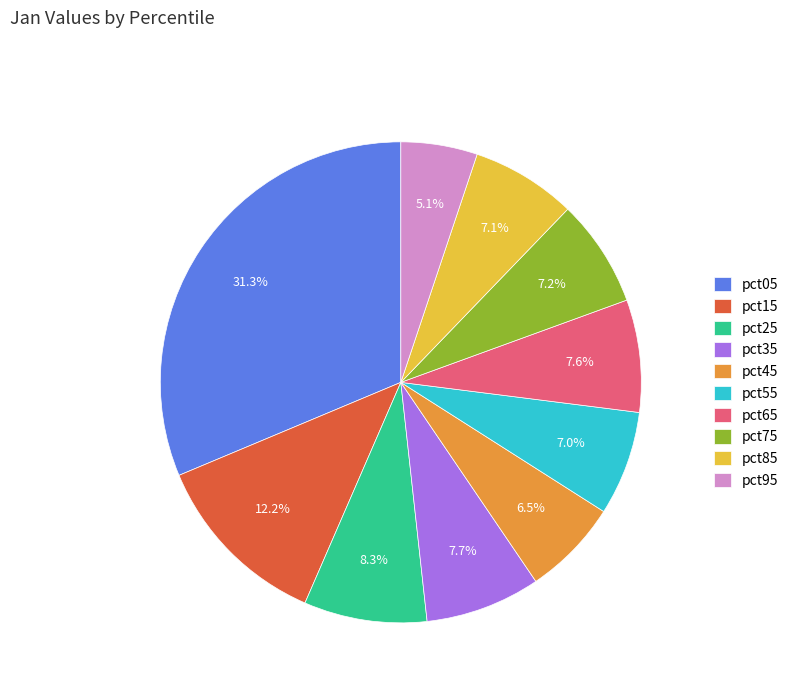

Is it true that pct65 is 19% of the pie?

False